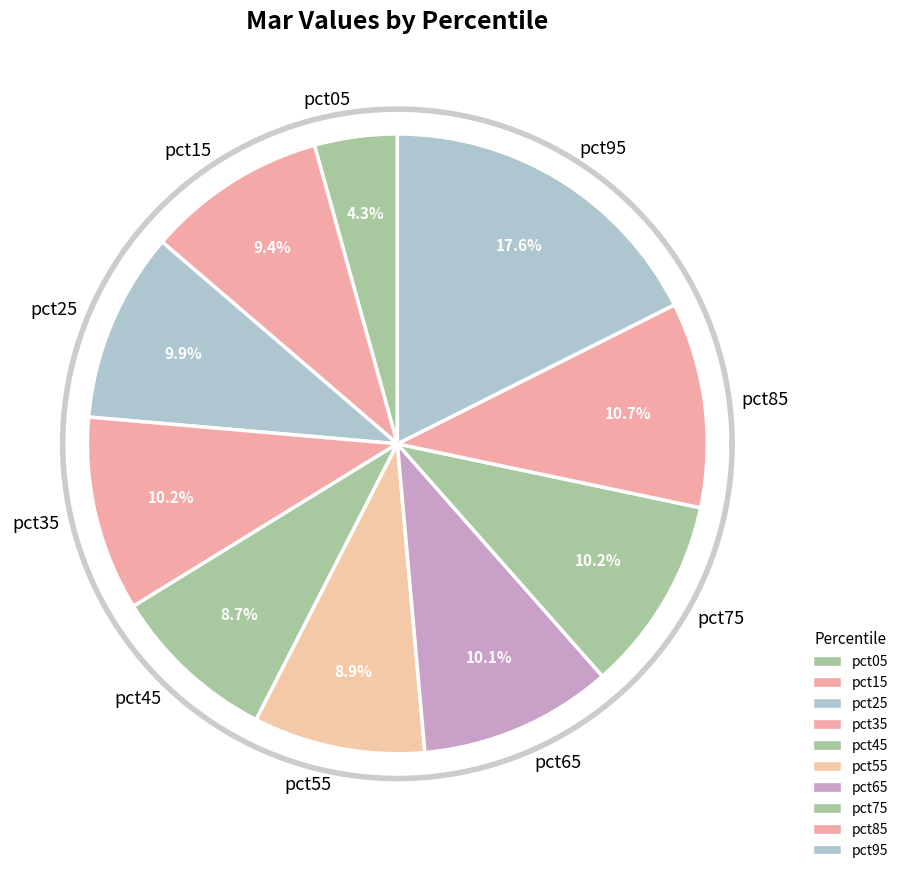

Is it true that pct95 is 6% of the pie?

False